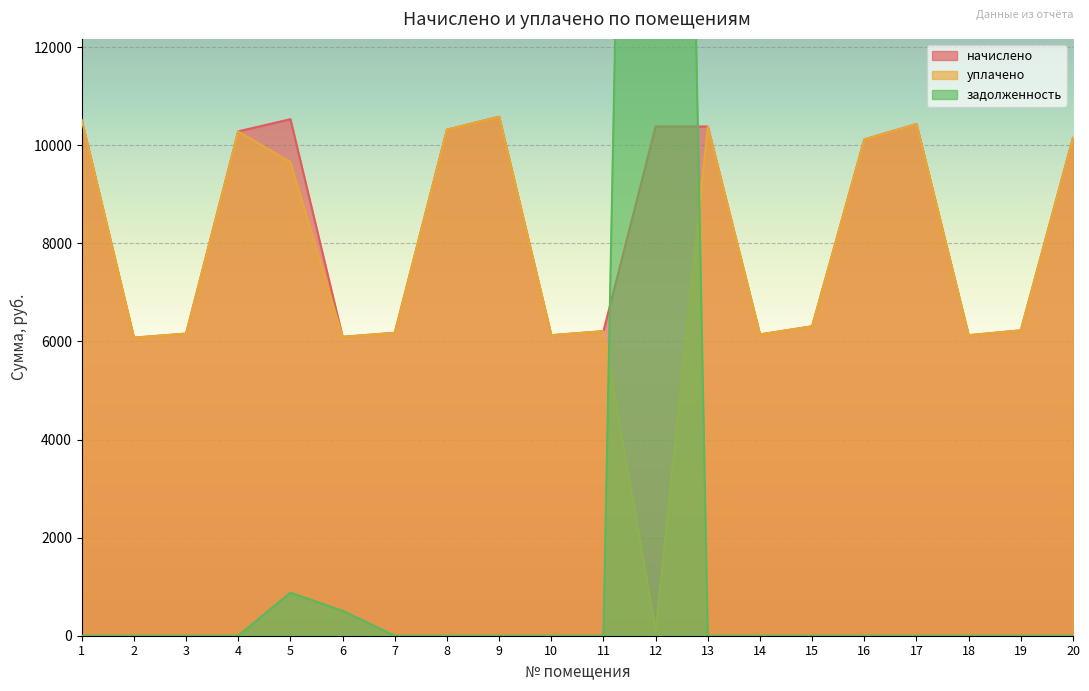

At which label does начислено first exceed 10118?

1